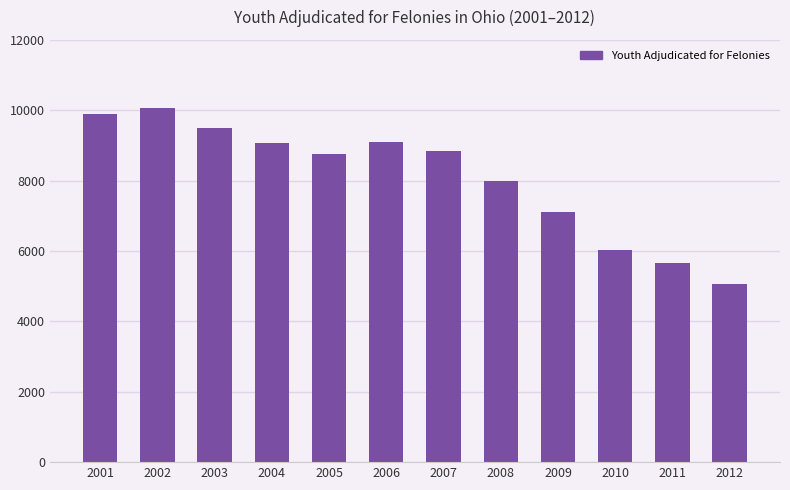

Does the chart contain stacked bars?

No